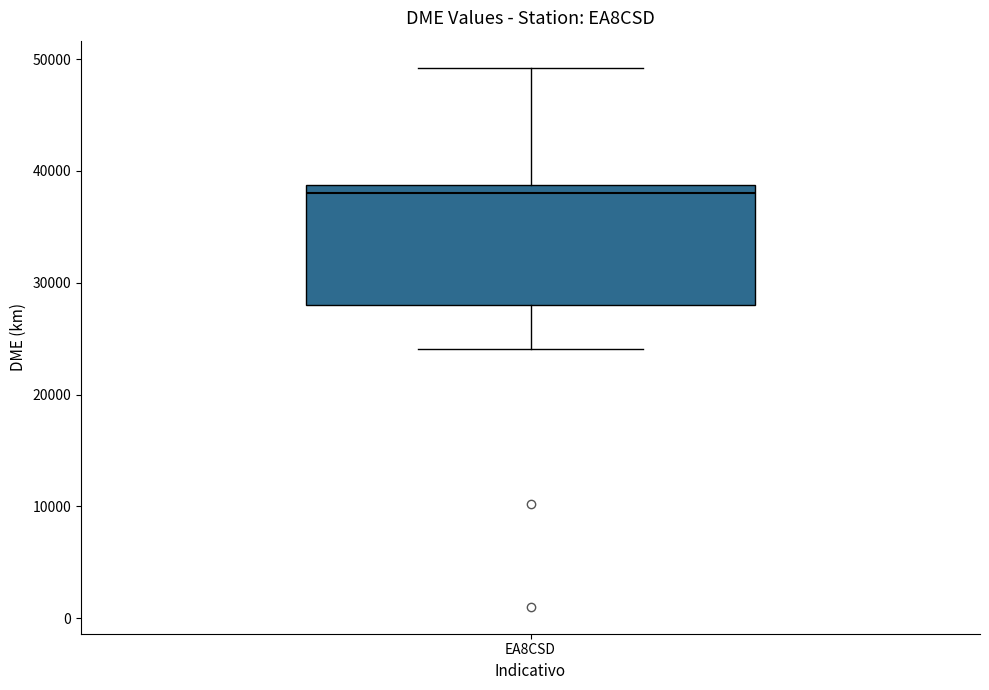

Where does the lower whisker of the box for EA8CSD end on the y-axis? The values are not printed on the chart, so give them approximately, as read against the axis.

24000